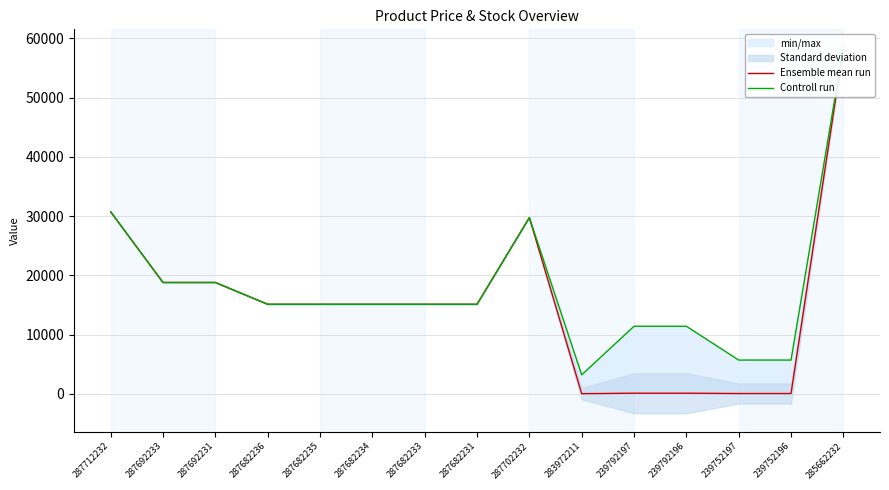

At which category does Ensemble mean run reach its first local valley?

283972211